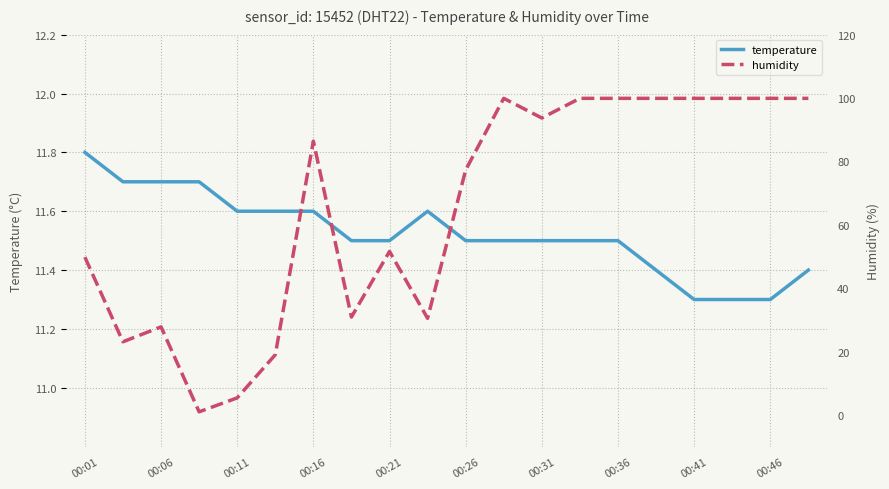

What is the maximum value shown in the chart?

99.9